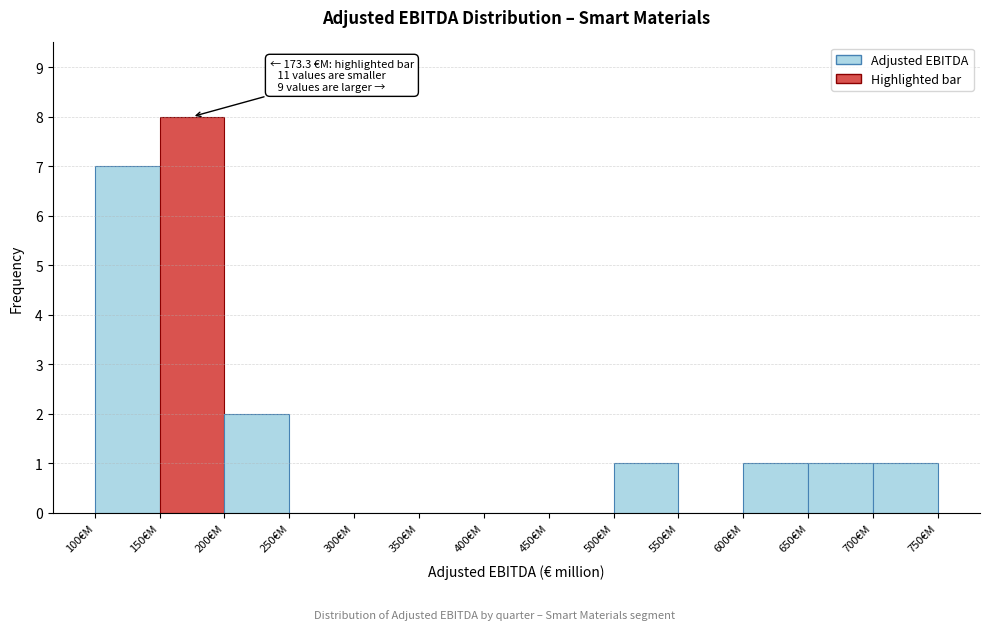

Which range on the x-axis has the tallest bar?

150 to 200